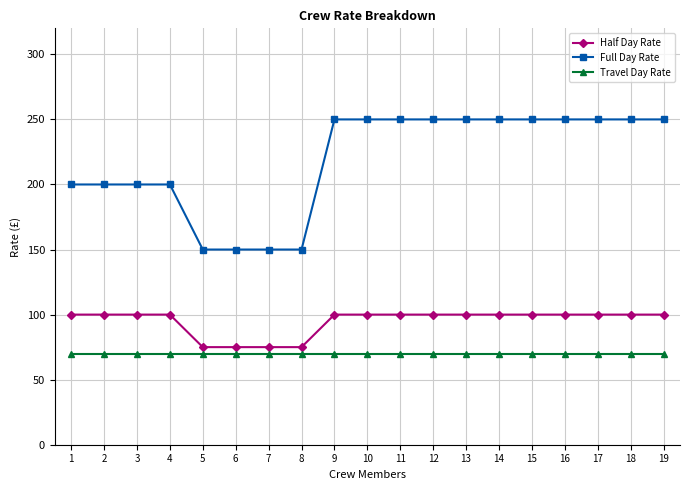

Rank the series by their average value, from highest to lowest.

Full Day Rate, Half Day Rate, Travel Day Rate